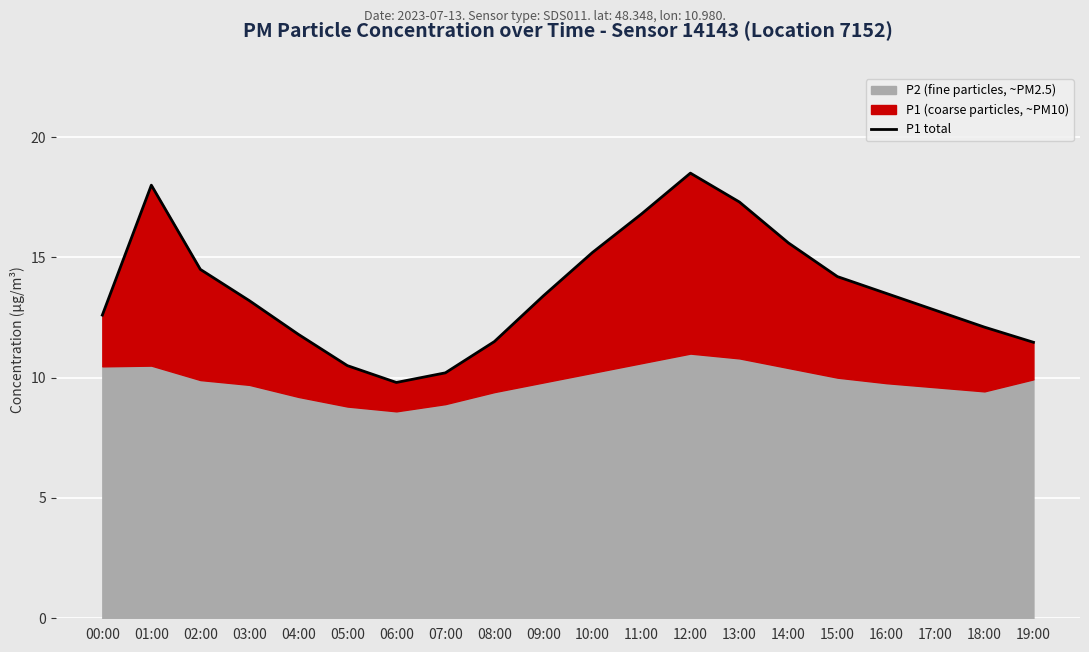

True or false: the data has more than 2 interior local peaks.

False